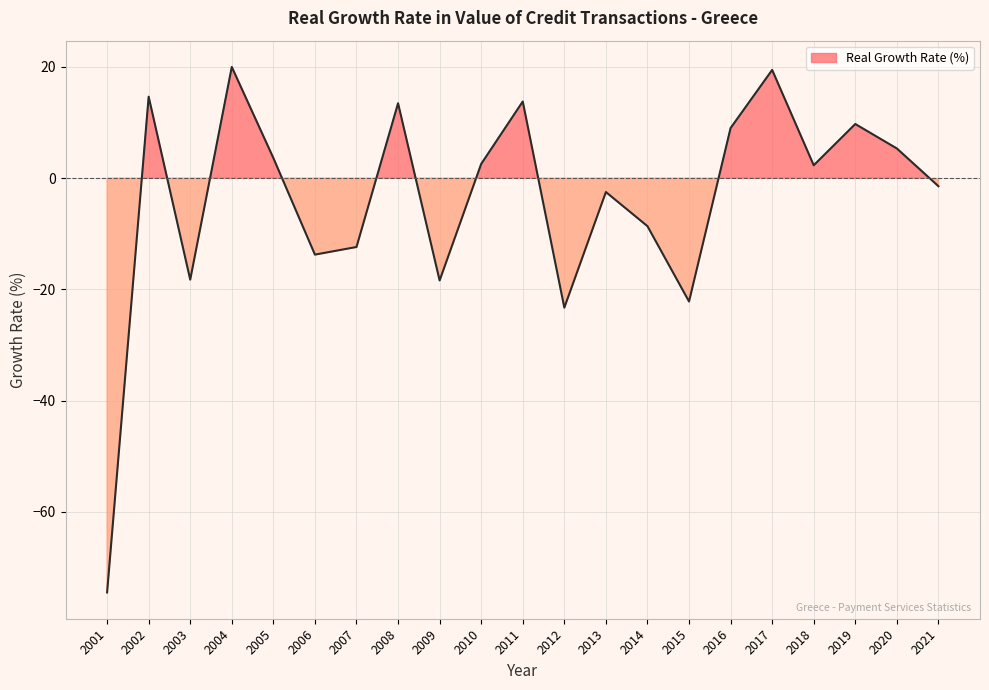

What is the difference between the values at 2007 and 2003?

5.9